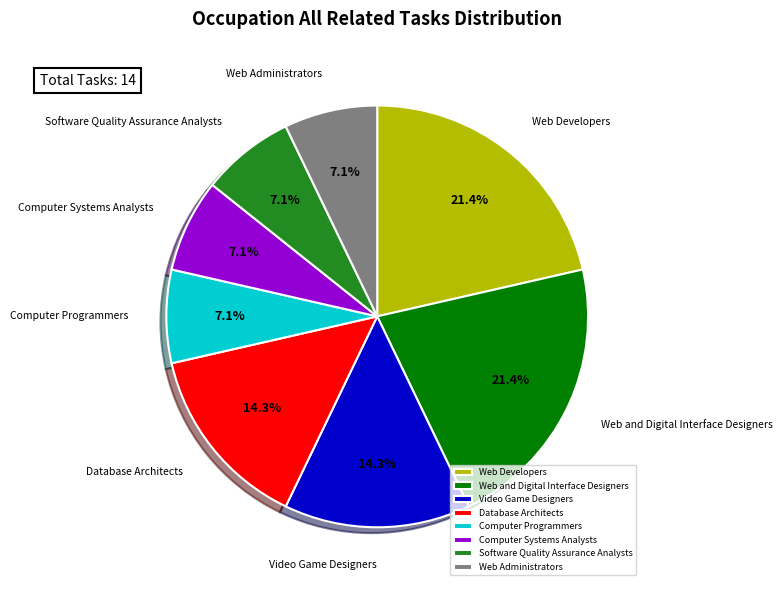

What is the ratio of the value at Computer Systems Analysts to the value at Video Game Designers?

0.5